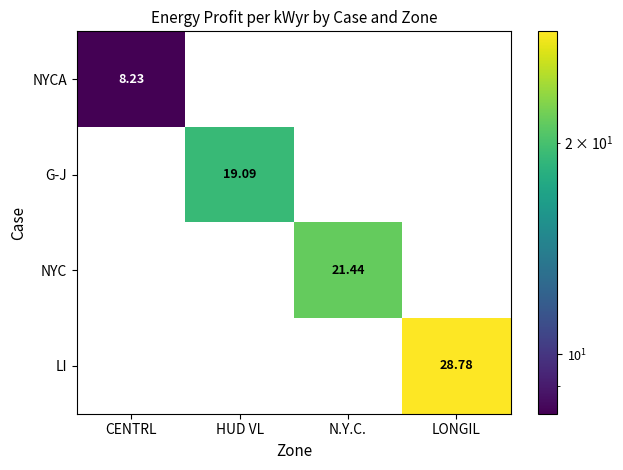

Between HUD VL and LONGIL, which series saw the biggest shift?

LI